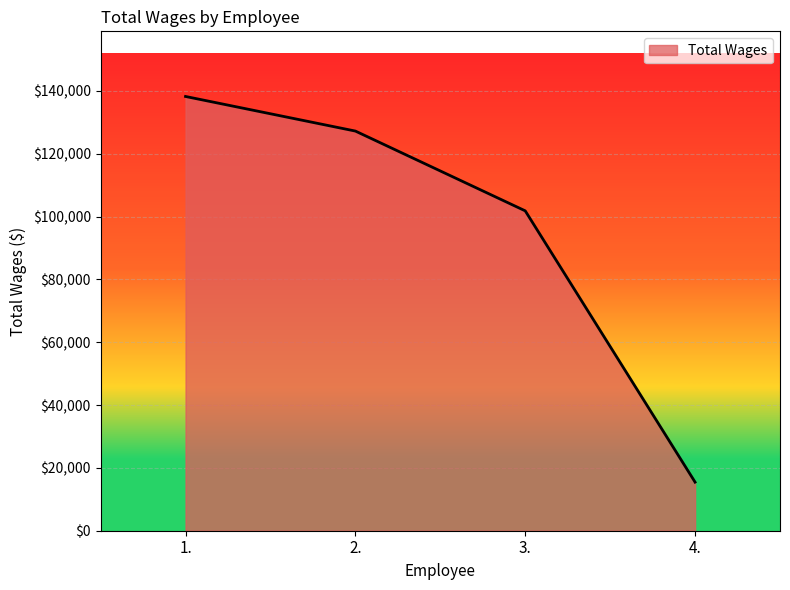

What is the sum of all values?

382762